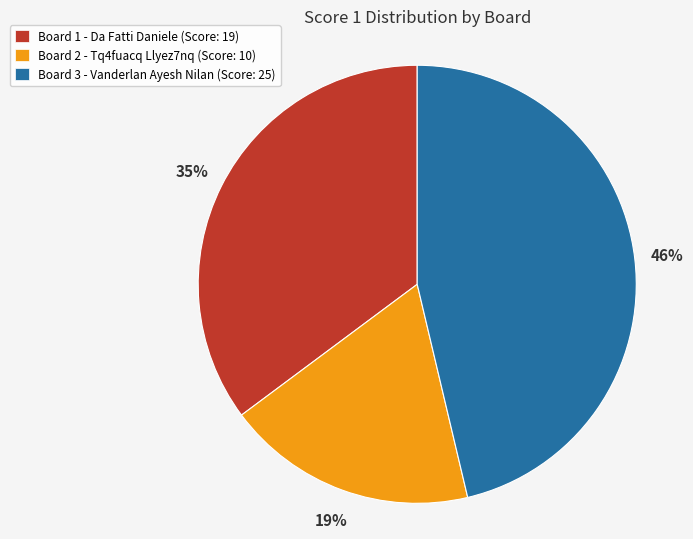

Rank the categories by value from highest to lowest.

Board 3 - Vanderlan Ayesh Nilan (Score: 25), Board 1 - Da Fatti Daniele (Score: 19), Board 2 - Tq4fuacq Llyez7nq (Score: 10)